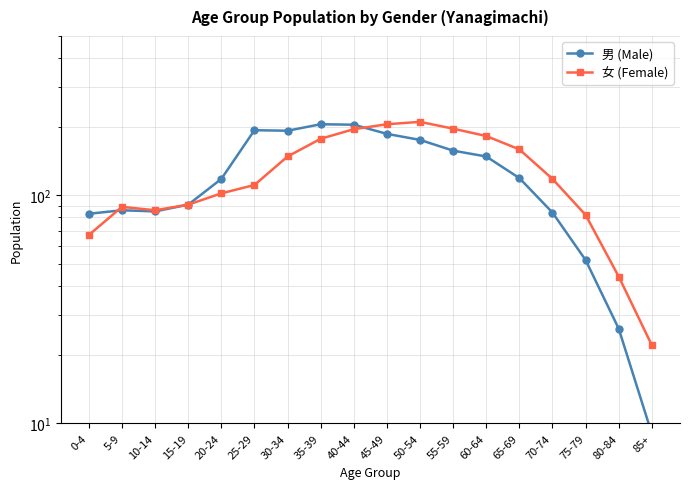

Which has a higher value, 40-44 or 25-29?

40-44